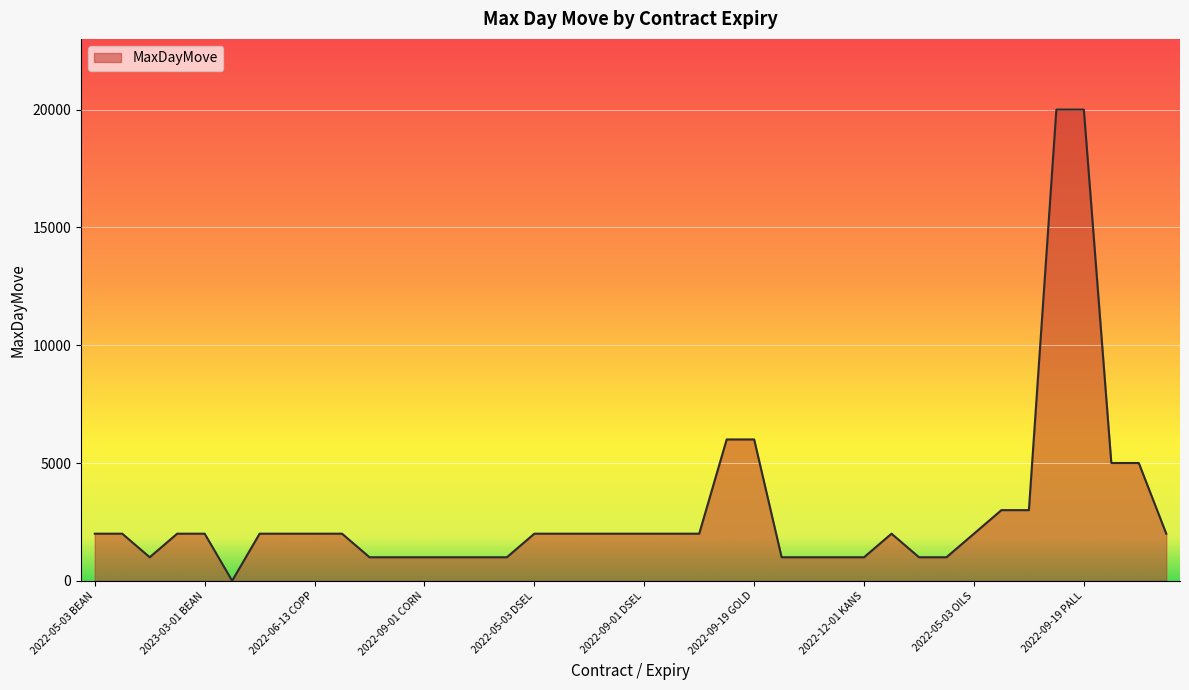

What is the difference between the maximum and minimum values?

19998